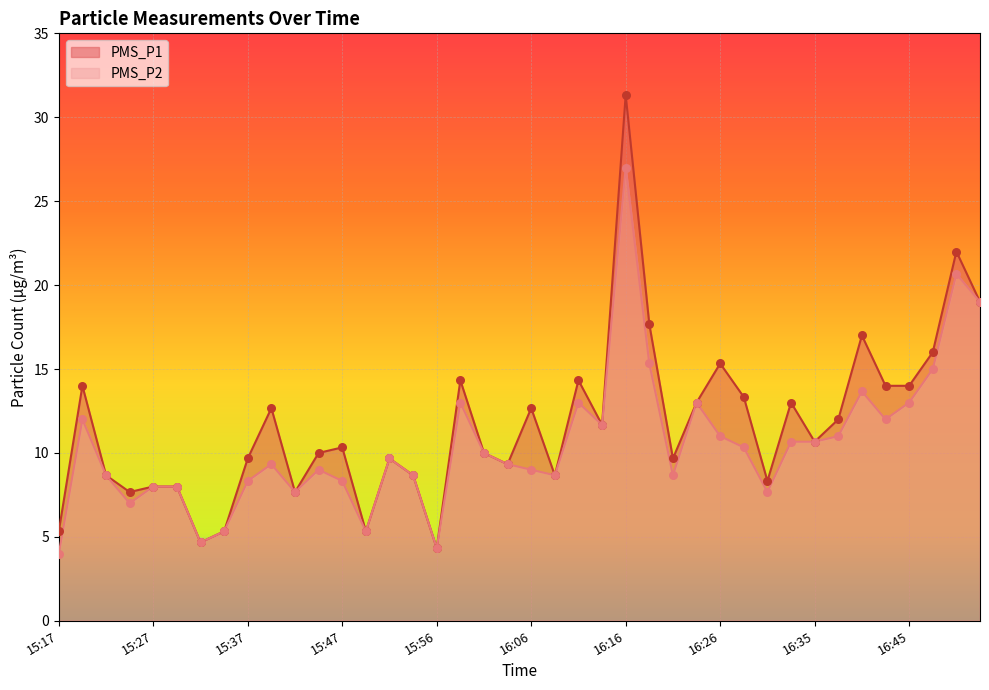

Which series reaches the minimum Y coordinate?

PMS_P2